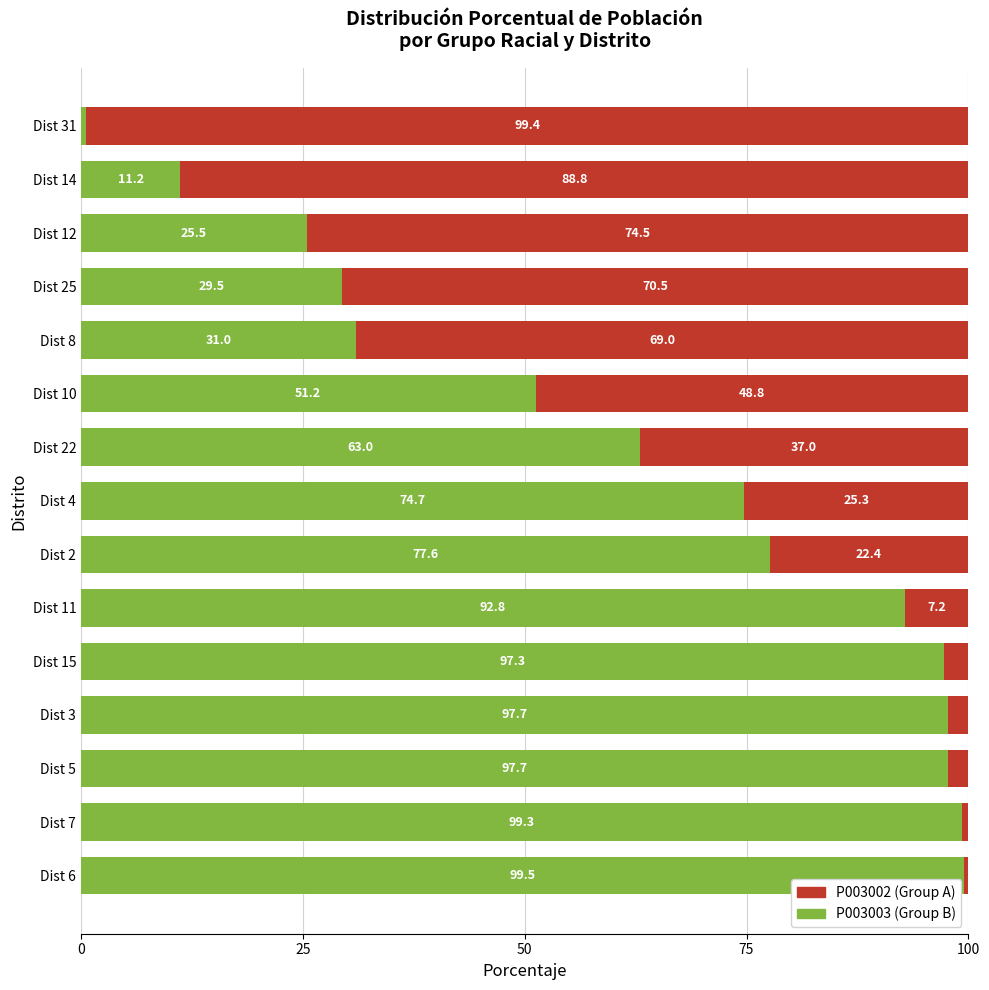

What is the total value across all series at Dist 7?

100.0